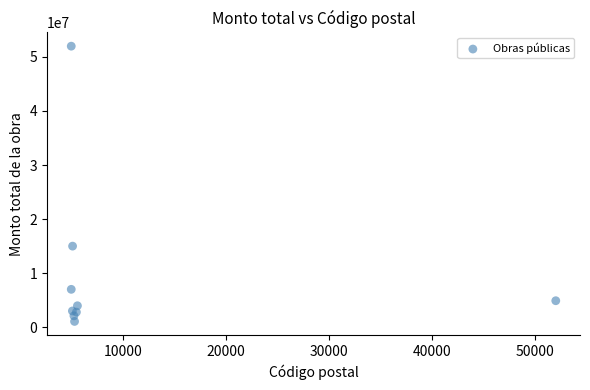

What Y value in the scatter plot is closest to 26524741?

14993209